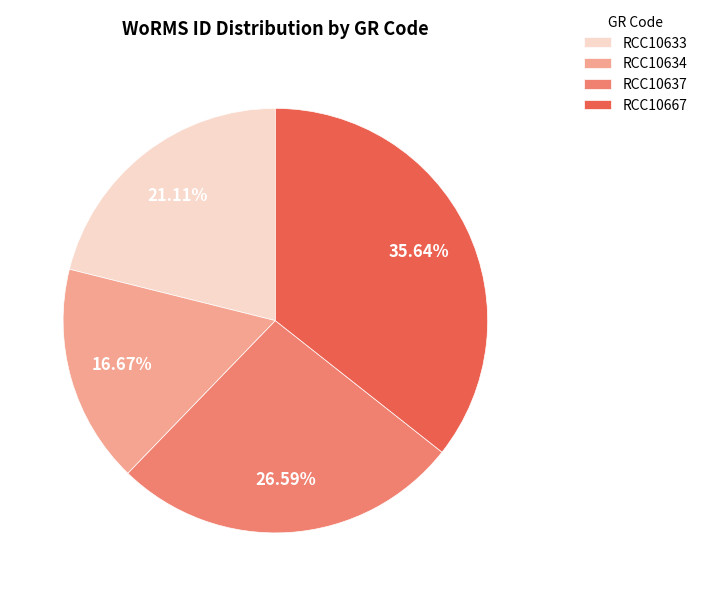

To the nearest percent, what is the combined percentage of RCC10633 and RCC10634?

38%